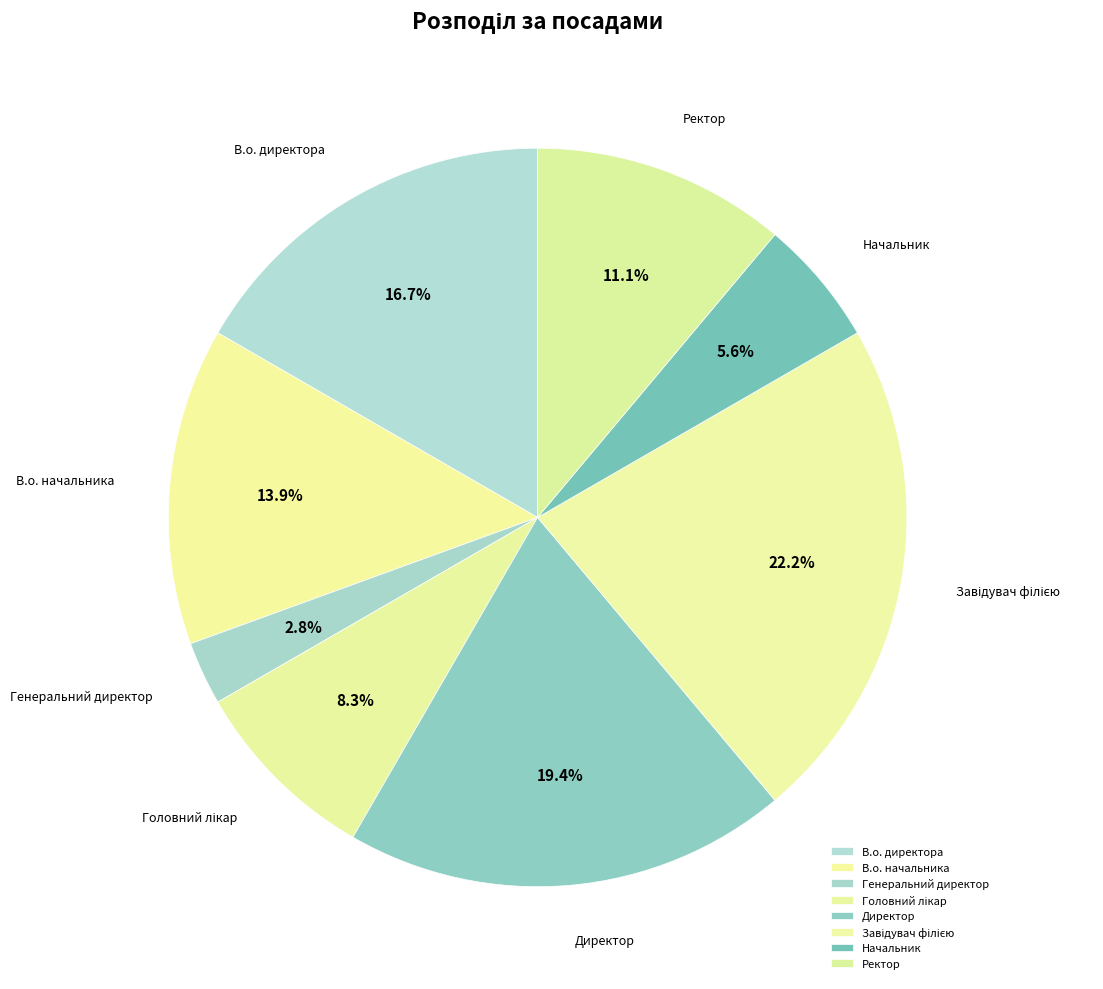

To the nearest percent, what portion does Начальник represent?

6%